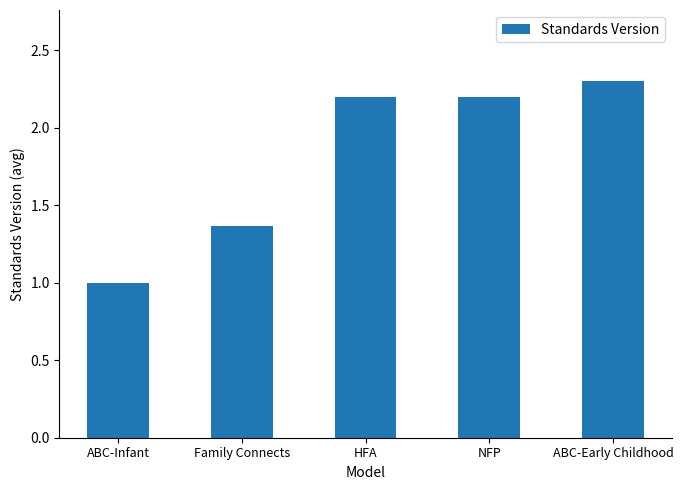

Where does the data first go above 2?

HFA